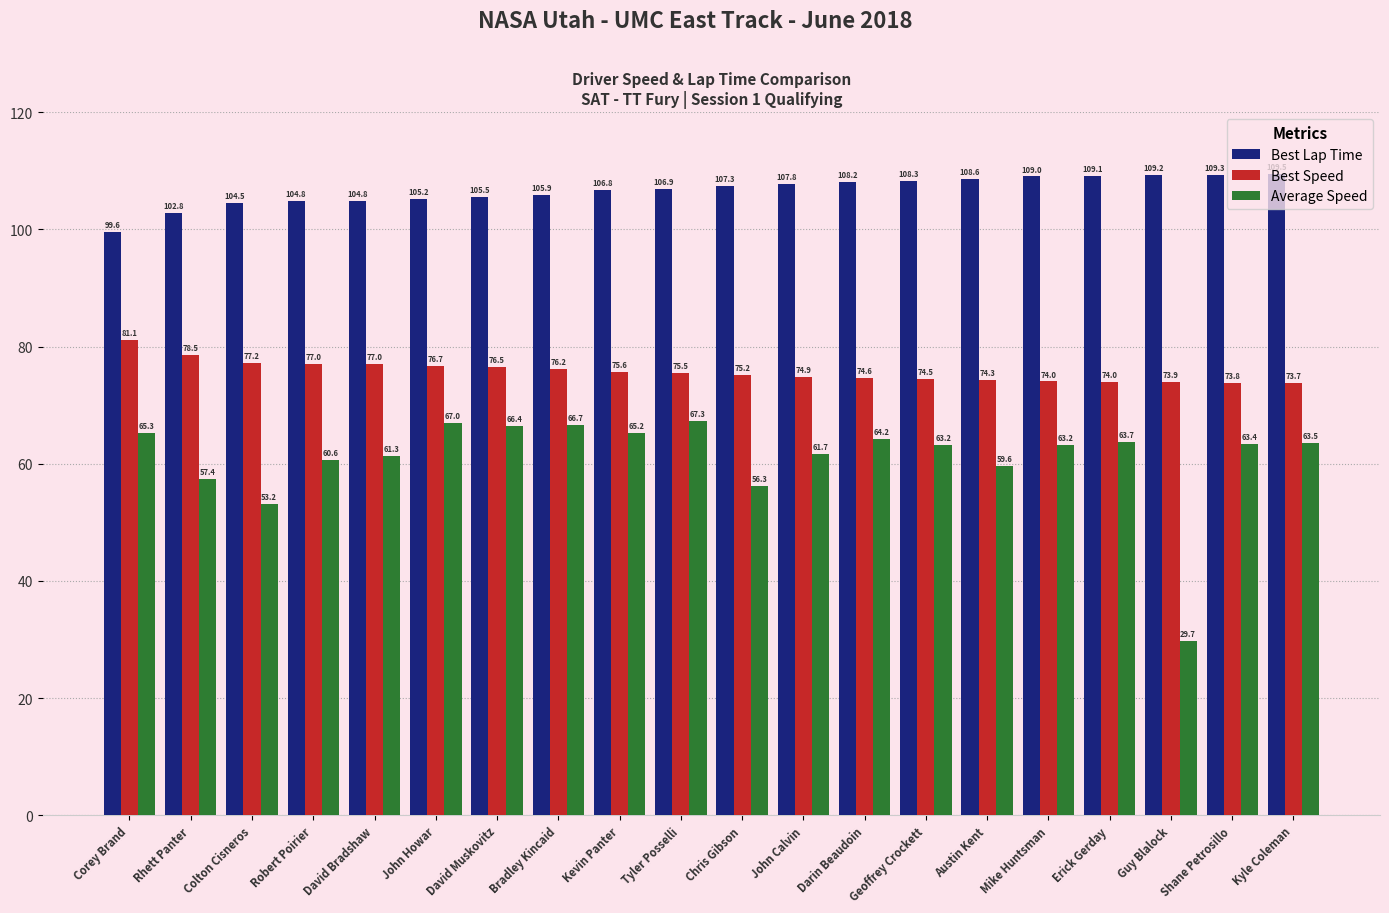

List the series in order of their peak value, lowest first.

Average Speed, Best Speed, Best Lap Time